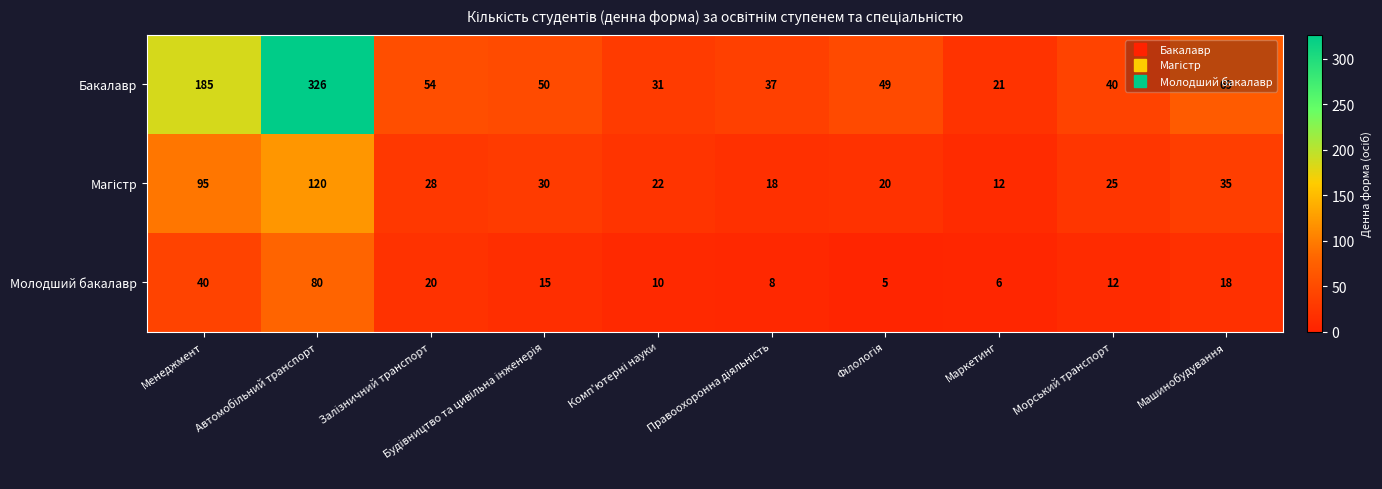

What is the approximate value of Молодший бакалавр at Менеджмент, to the nearest 10?

40